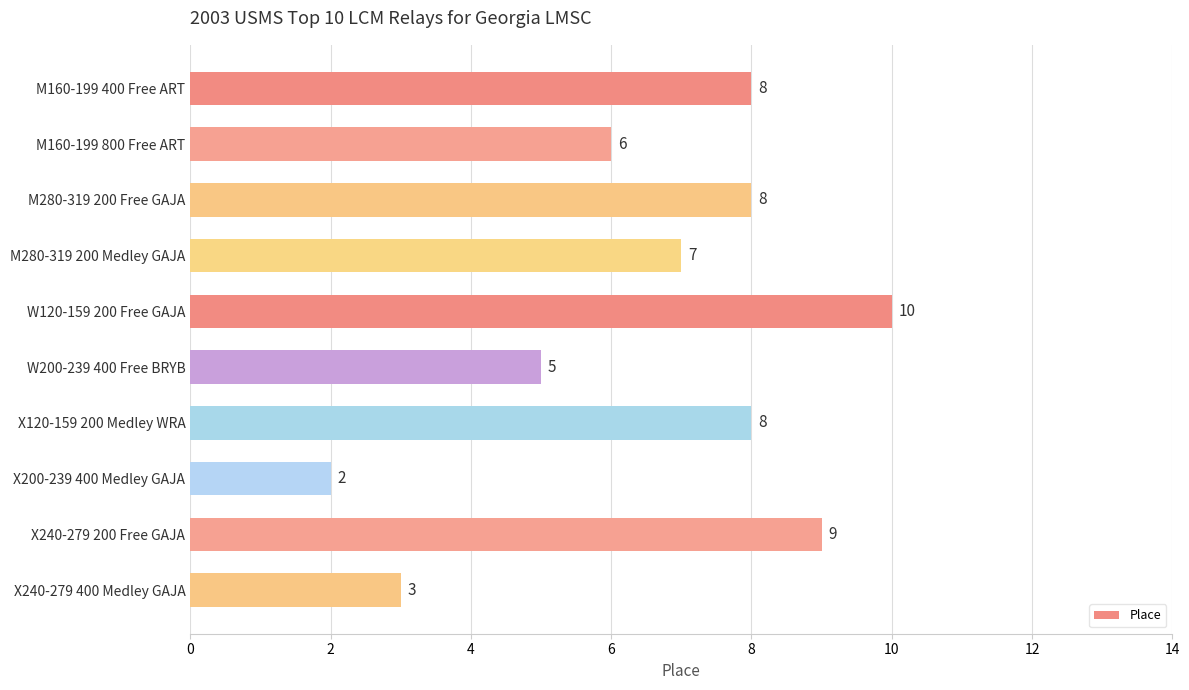

Between W200-239 400 Free BRYB and X120-159 200 Medley WRA, which is larger?

X120-159 200 Medley WRA